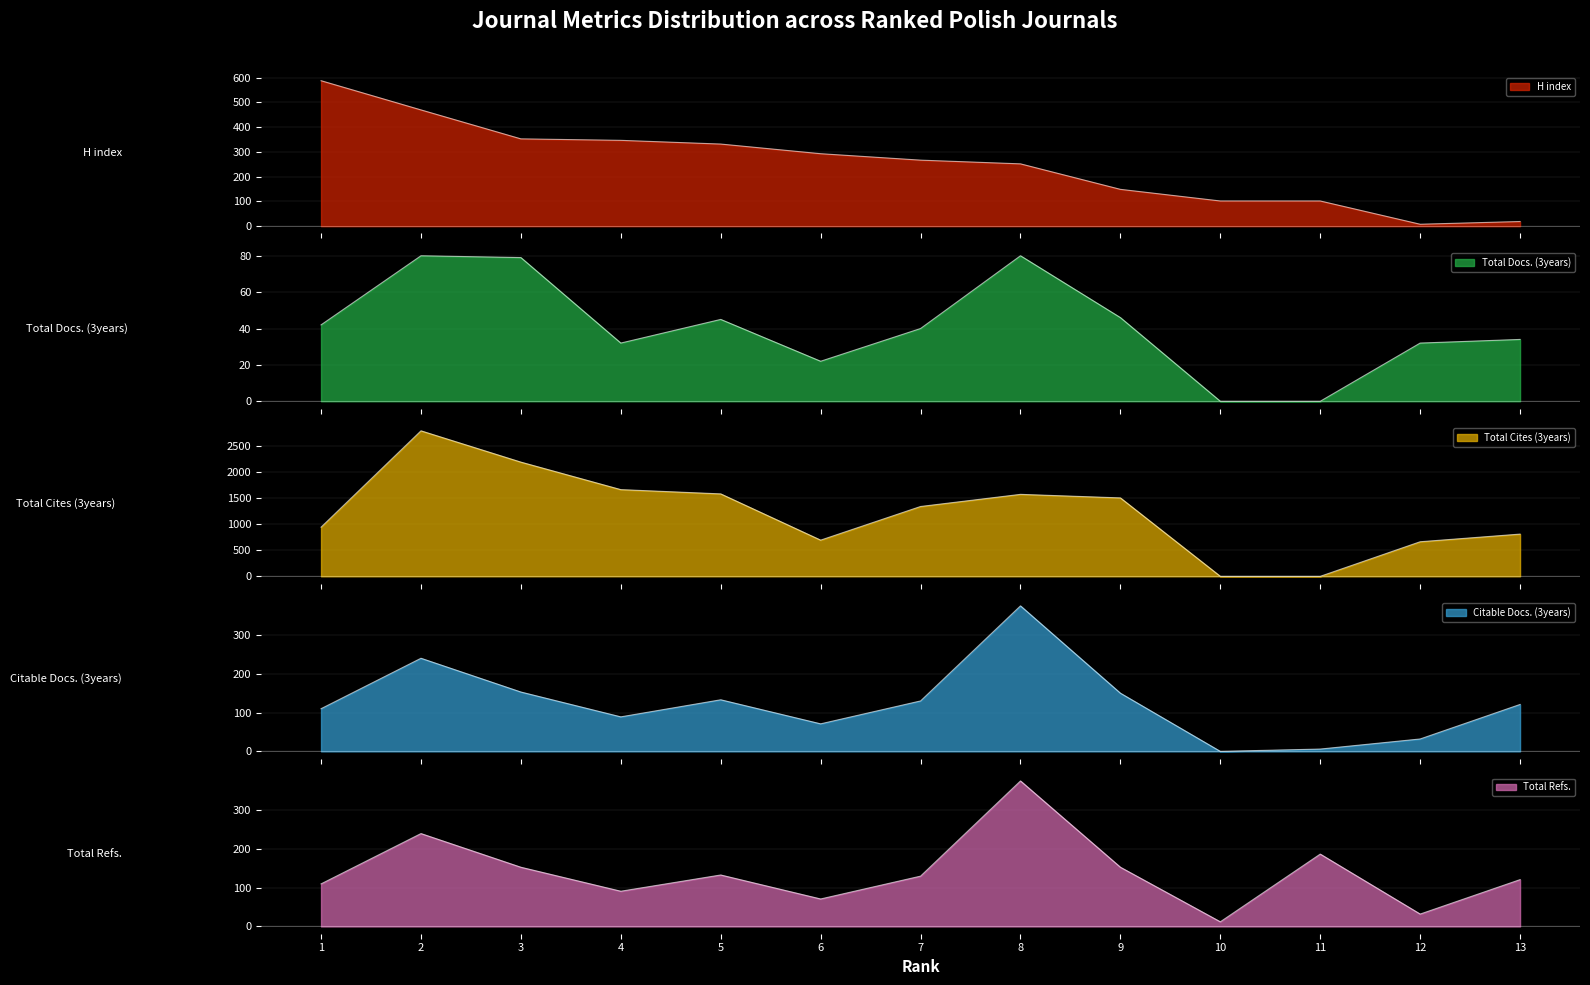

Which category has the highest value in the Total Refs. series?

8